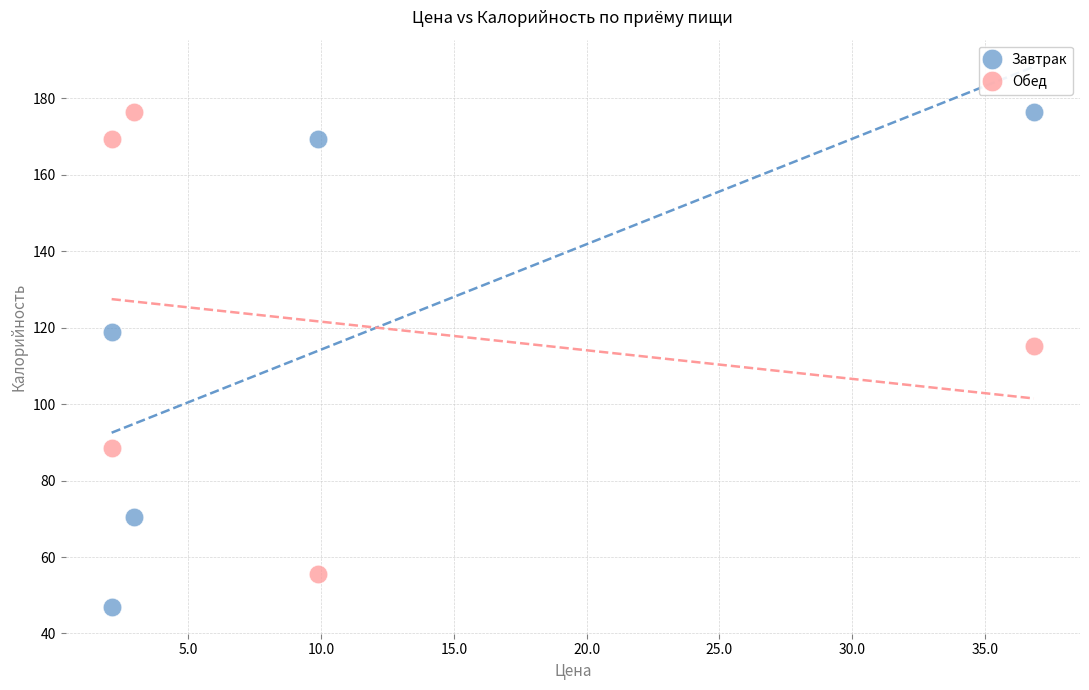

Which series reaches the minimum Y coordinate?

Завтрак